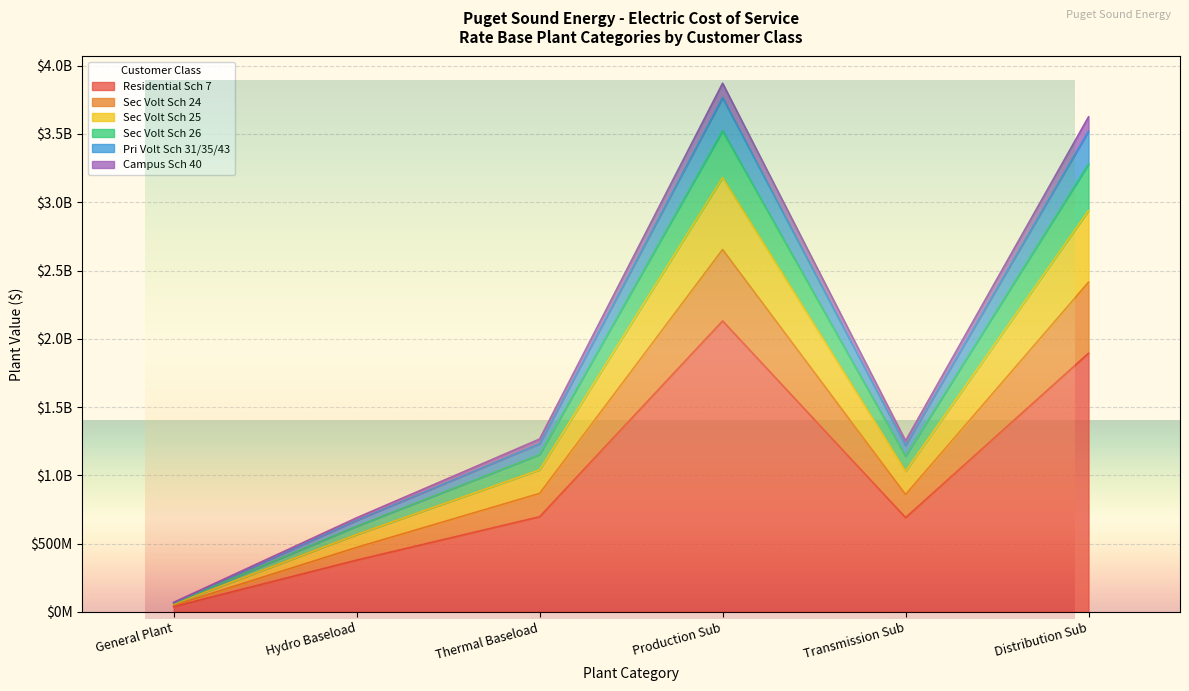

What is the minimum value shown in the chart?

38454076.0